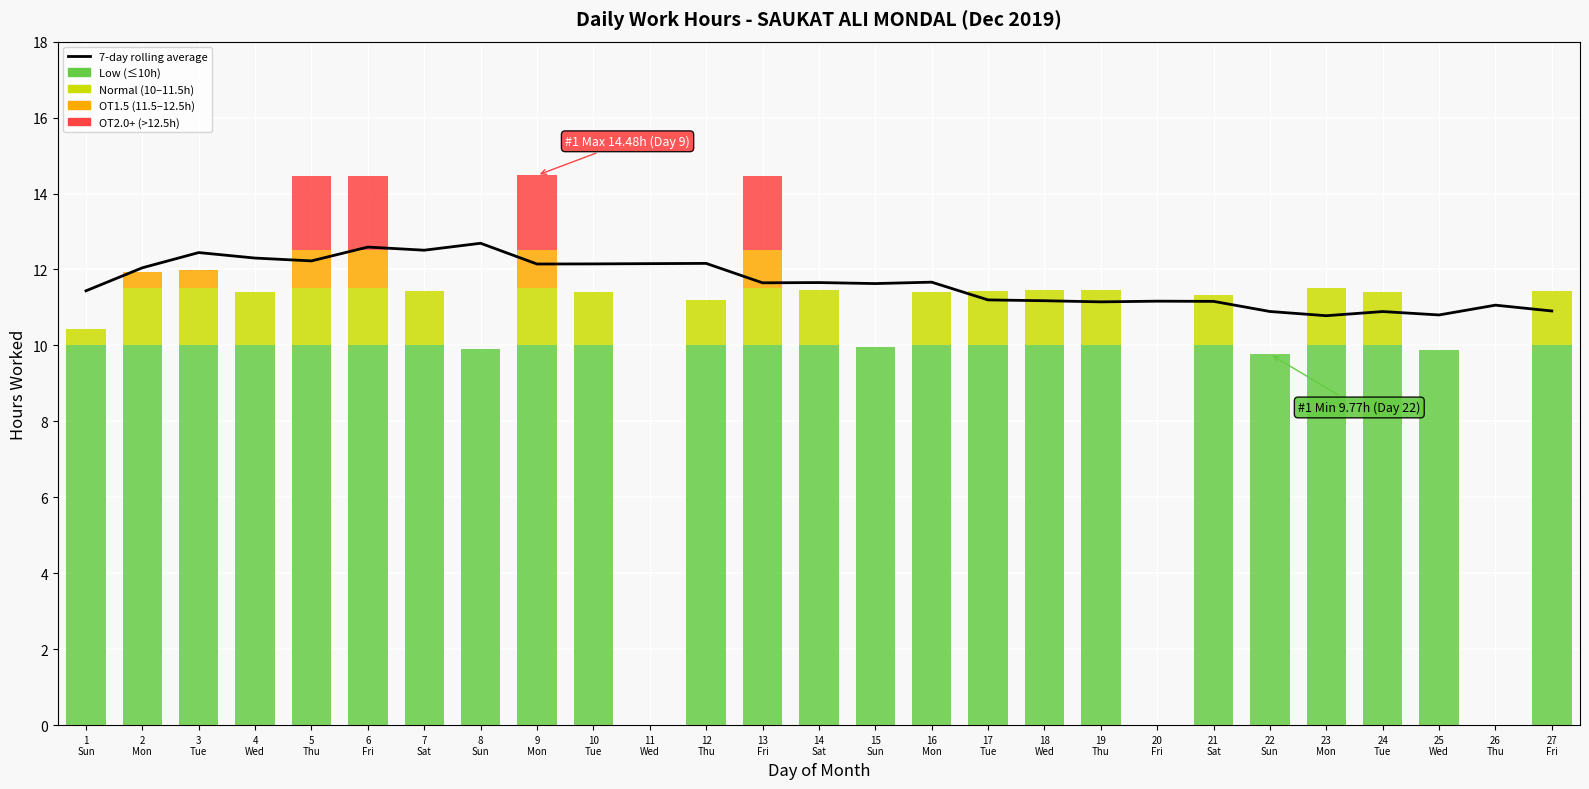

The chart shows a value of 17.8 at 27
Fri. True or false?

False